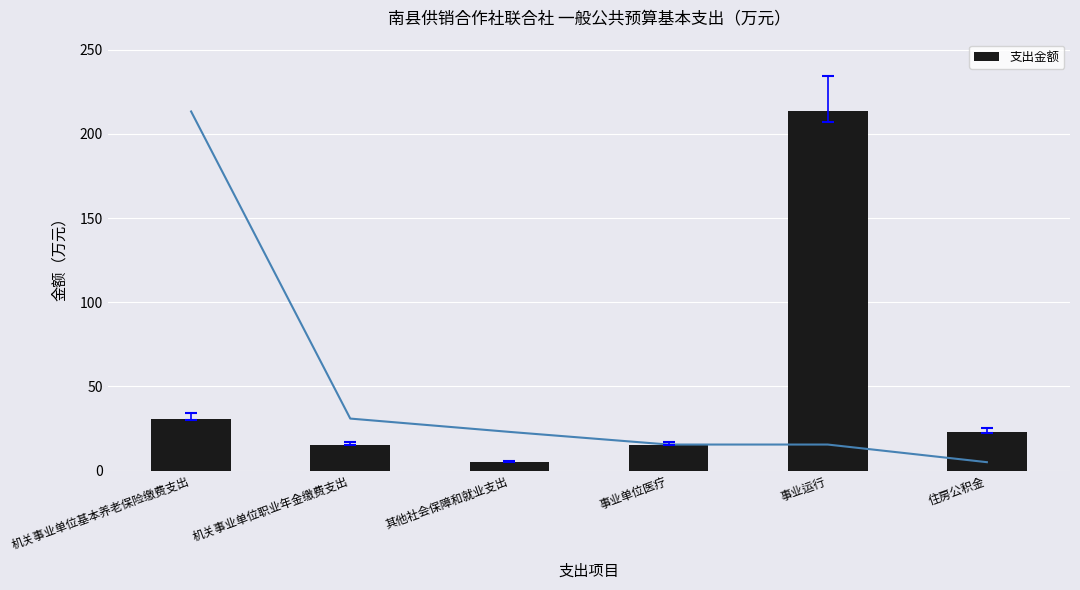

What is the sum of all values?

303.0